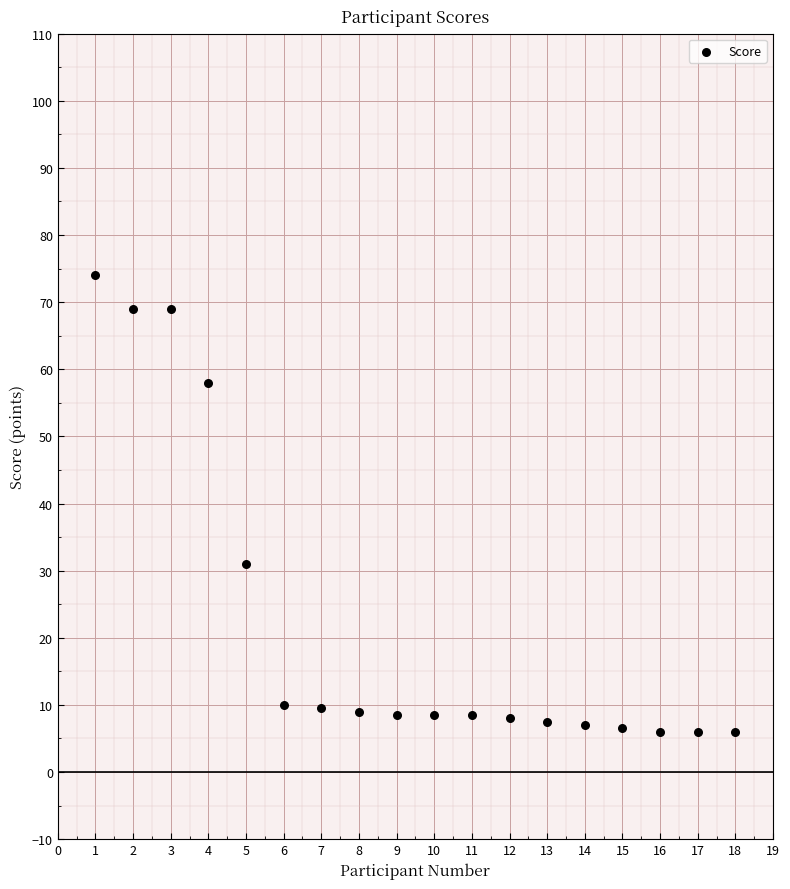

What is the range of X values (max minus min)?

17.0